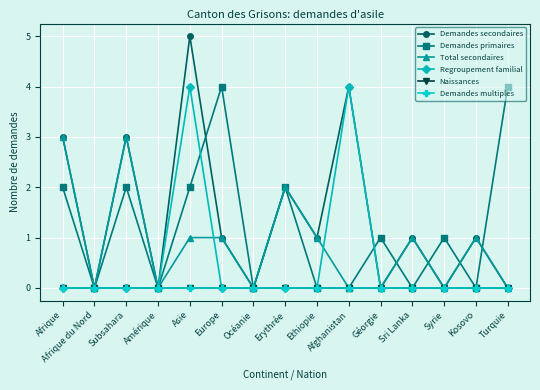

List the series in order of their peak value, highest first.

Demandes secondaires, Demandes primaires, Regroupement familial, Total secondaires, Naissances, Demandes multiples